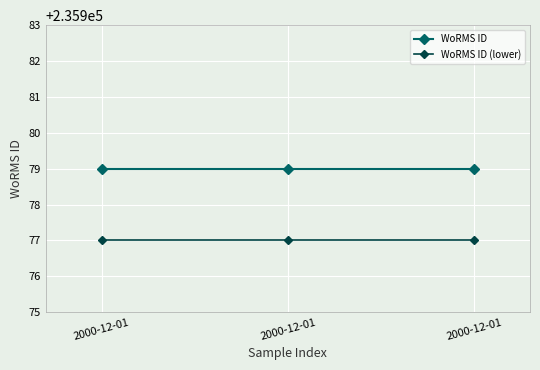

Which series has the widest spread of values?

WoRMS ID